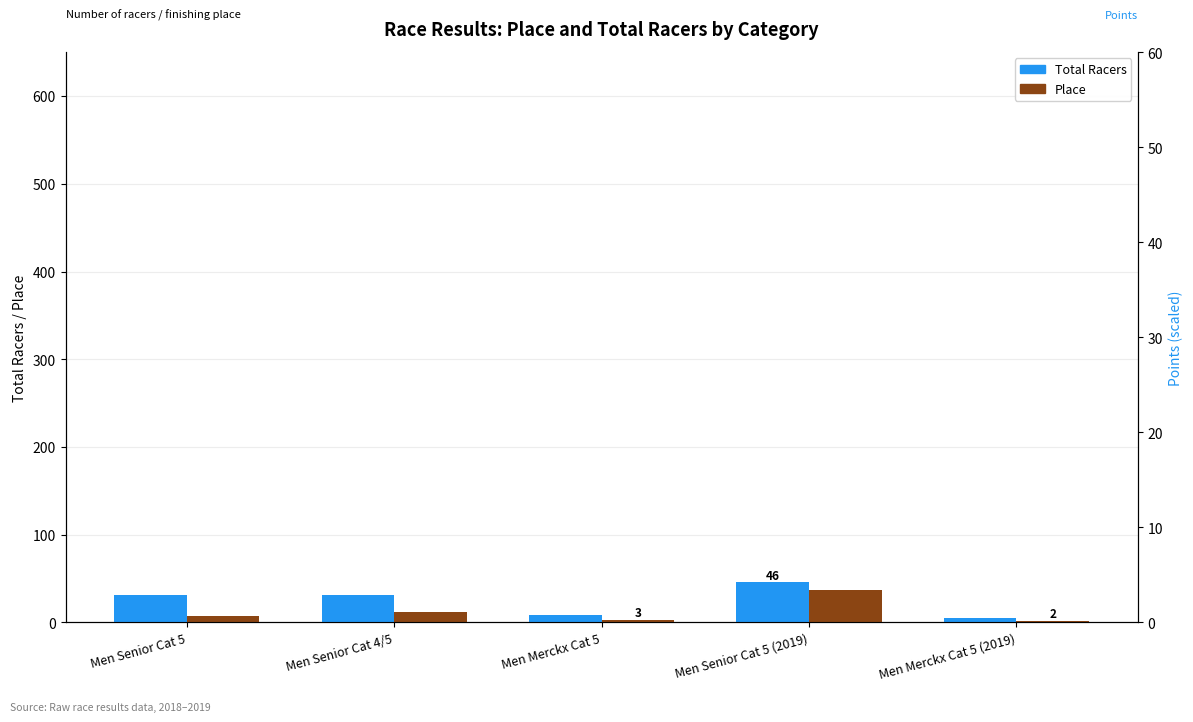

Which series has the largest total across all categories?

Total Racers